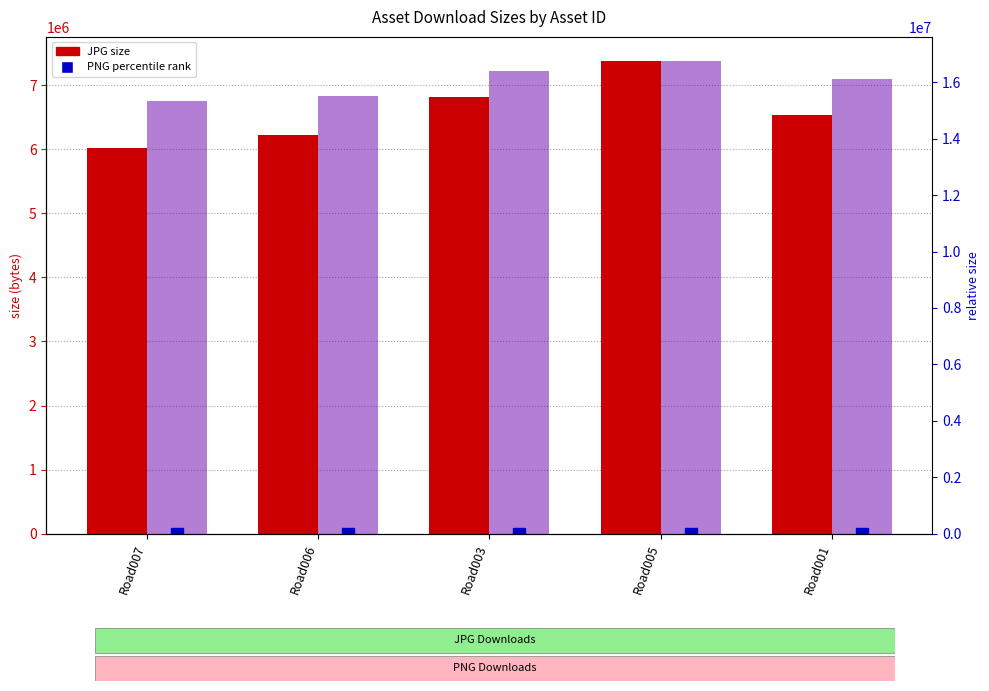

Rank the categories by PNG size value from lowest to highest.

Road007, Road006, Road001, Road003, Road005